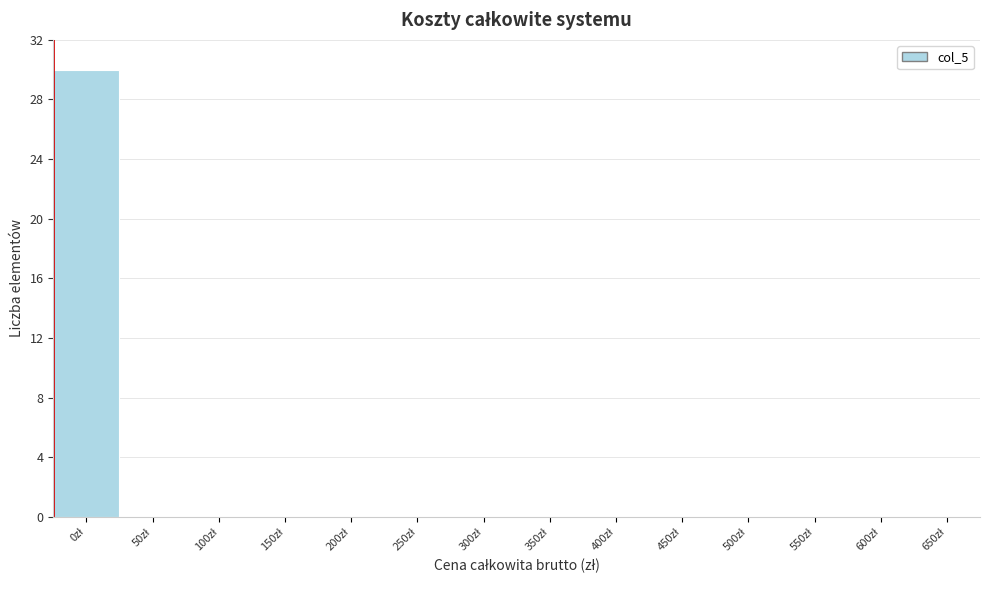

What is the greatest value displayed?

30